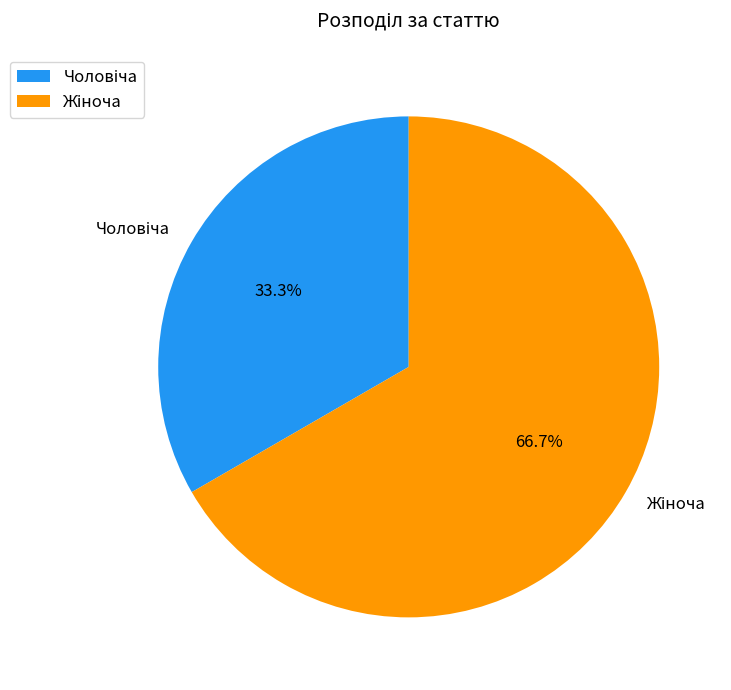

Does any single category account for the majority?

Yes